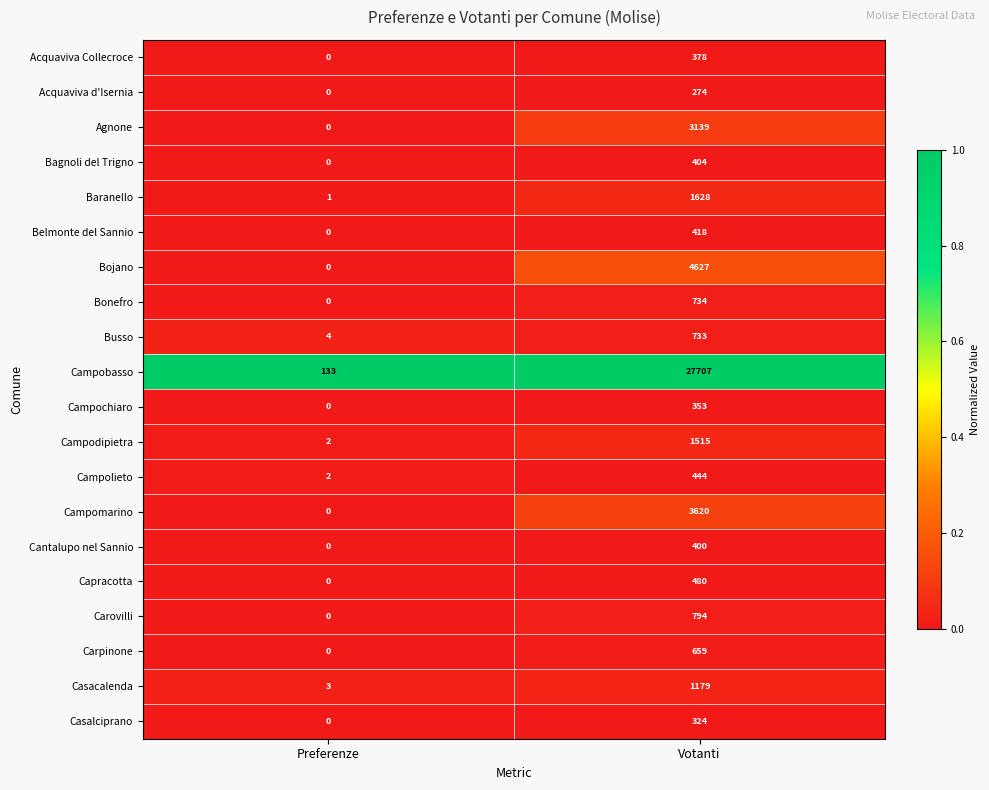

Which series has the widest spread of values?

Campobasso